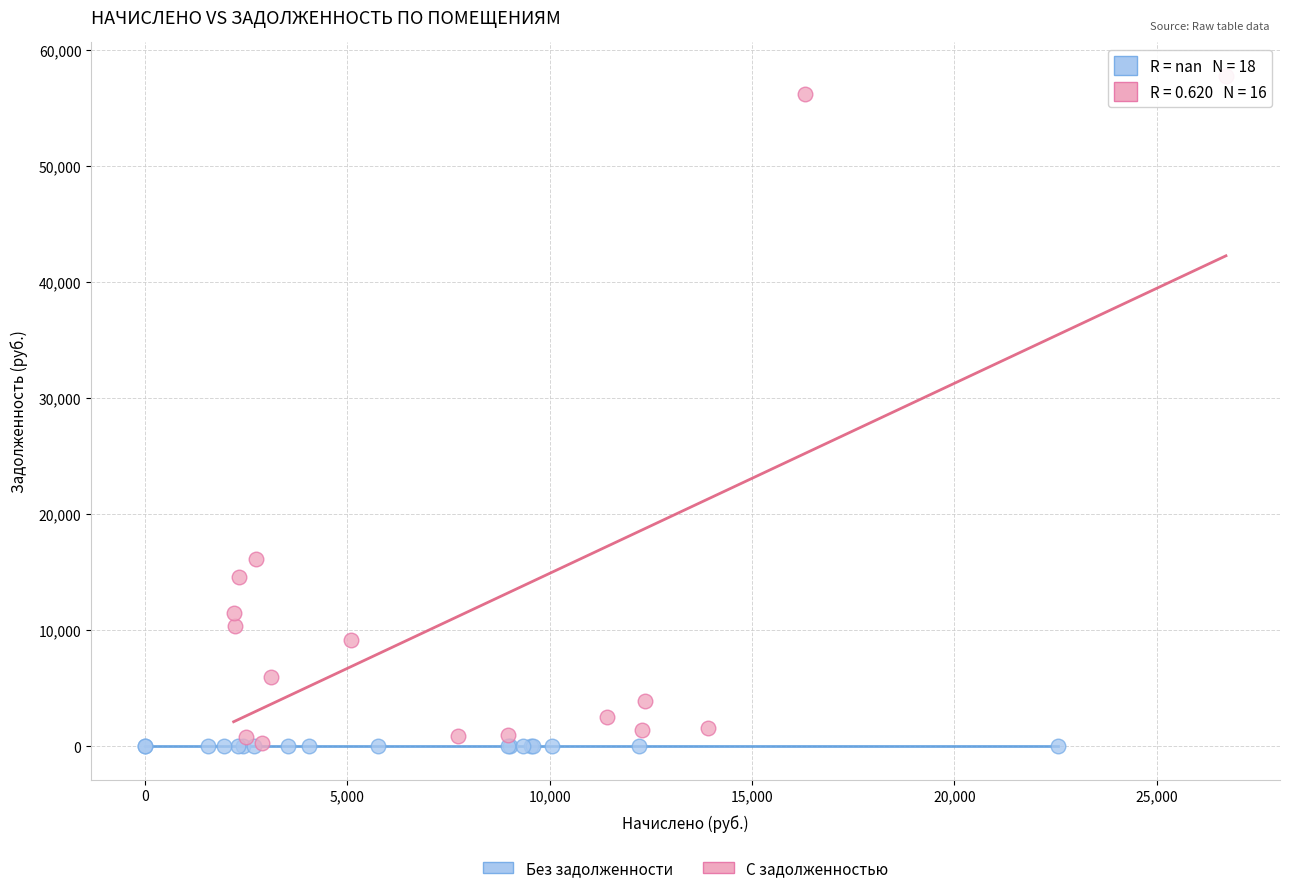

Which series reaches the maximum Y coordinate?

С задолженностью